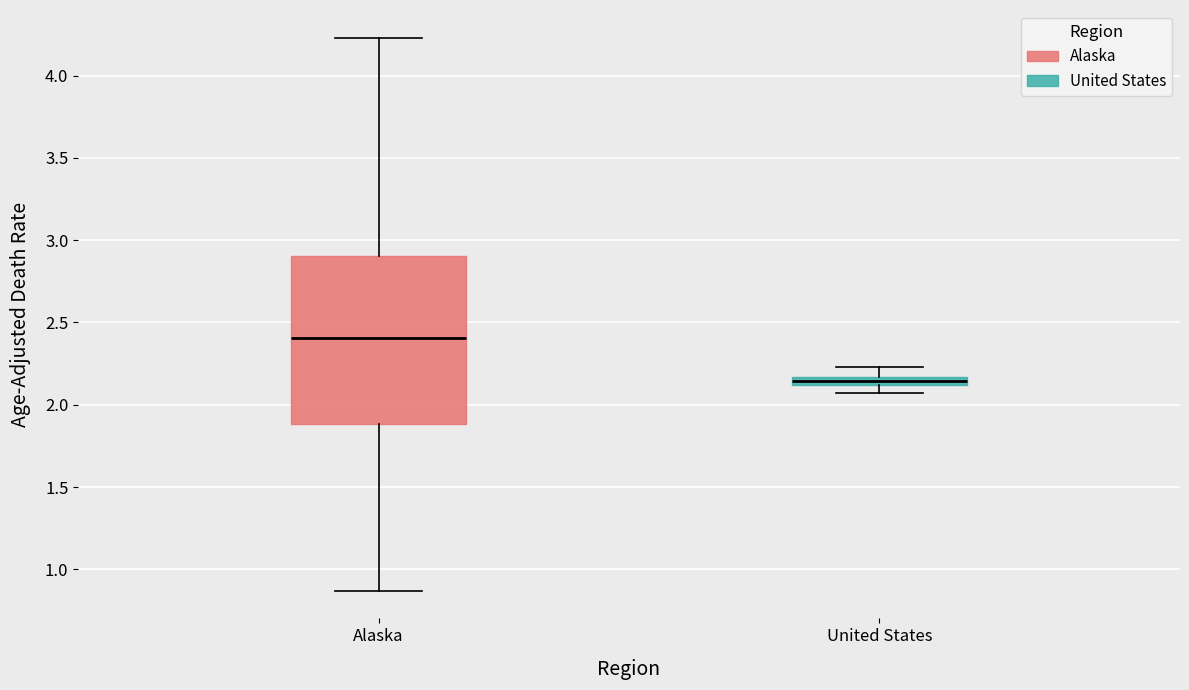

Which box has the highest median line?

Alaska